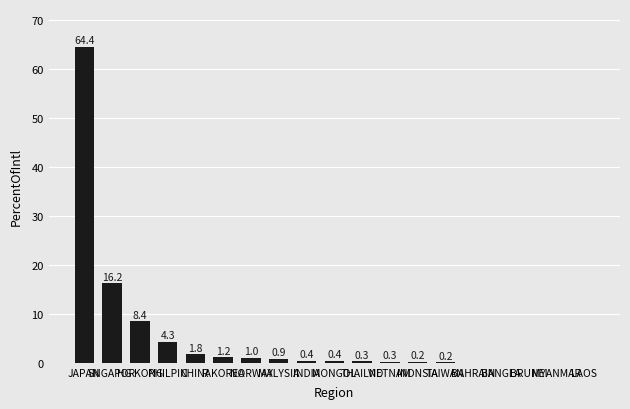

Which has a higher value, JAPAN or CHINA?

JAPAN